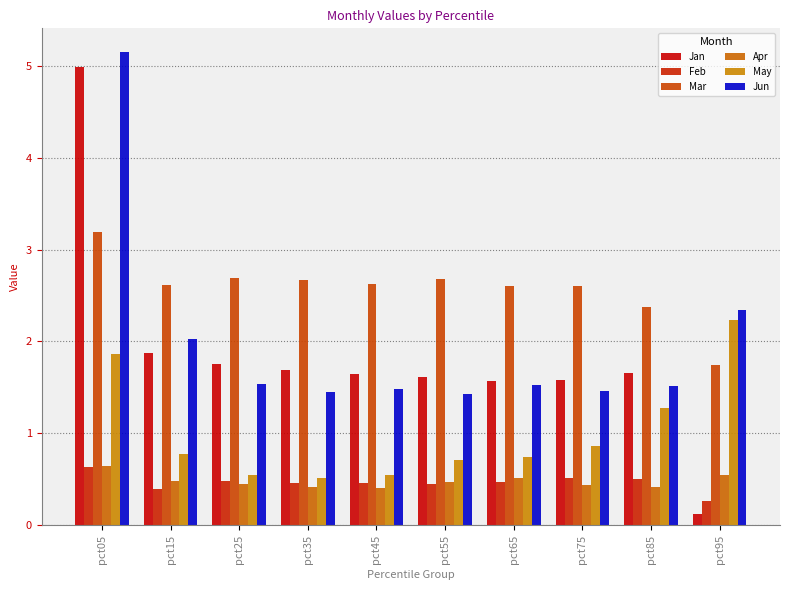

At how many categories does at least one series exceed 4?

1